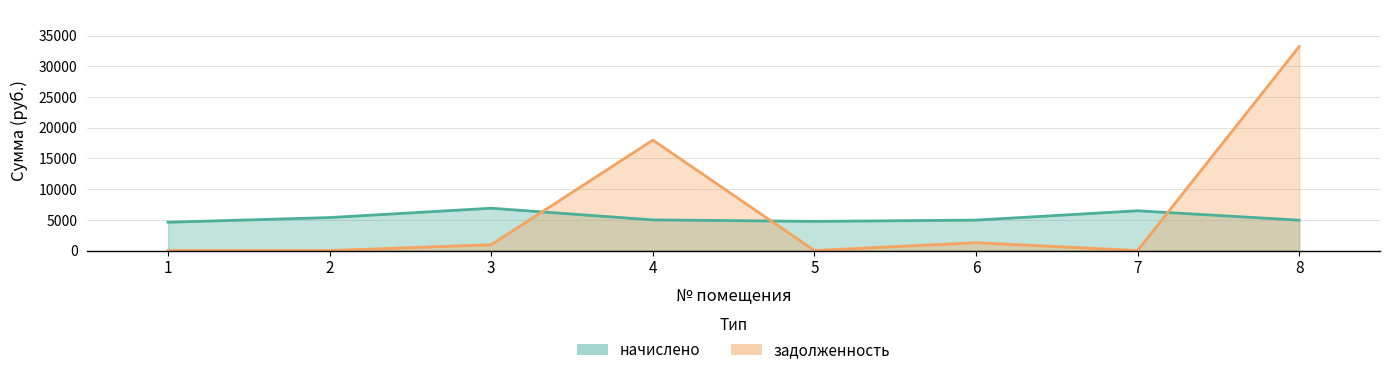

How many data points in задолженность are above 945?

4